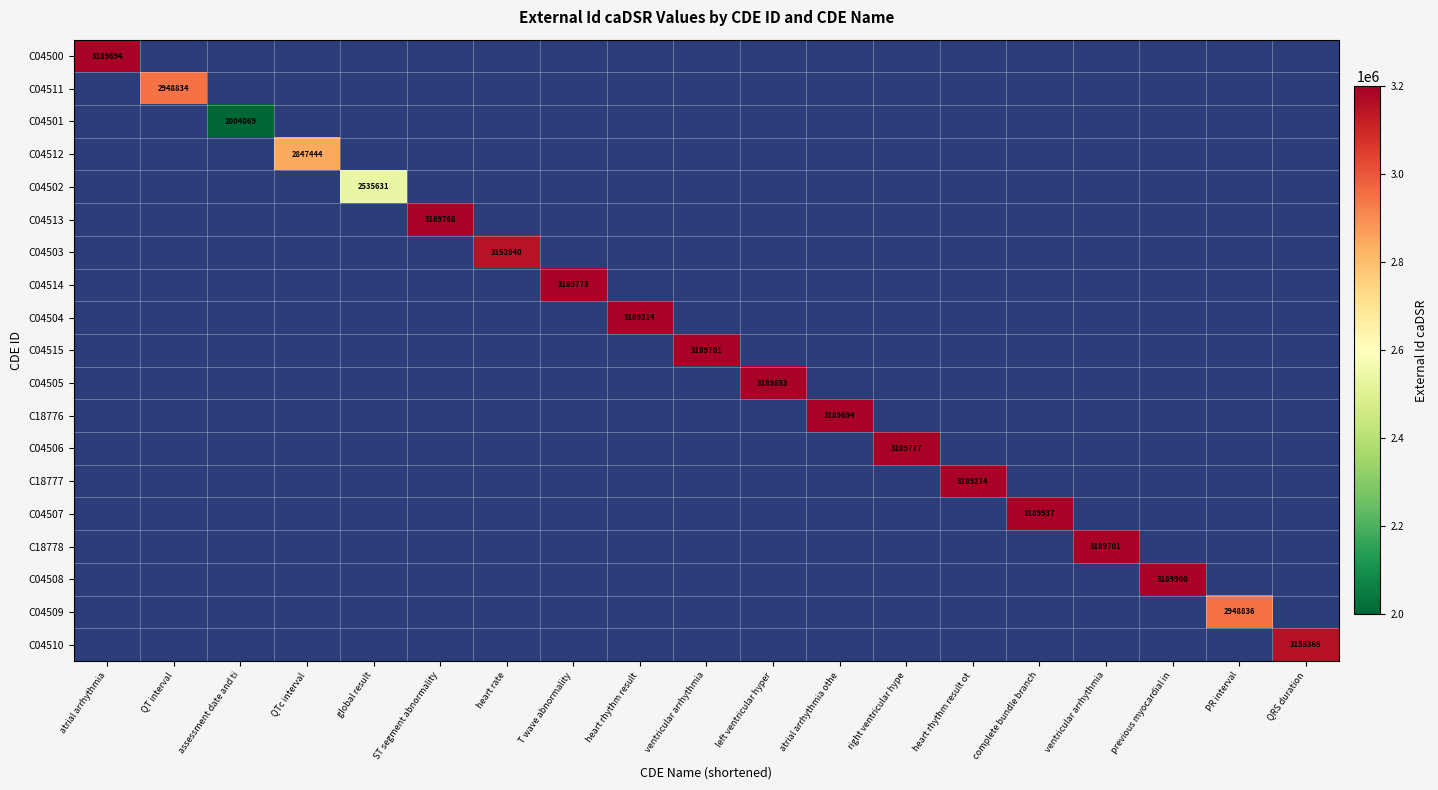

List the labels in order of C04510 value, smallest first.

atrial arrhythmia, QT interval, assessment date and ti, QTc interval, global result, ST segment abnormality, heart rate, T wave abnormality, heart rhythm result, ventricular arrhythmia, left ventricular hyper, atrial arrhythmia othe, right ventricular hype, heart rhythm result ot, complete bundle branch, ventricular arrhythmia, previous myocardial in, PR interval, QRS duration